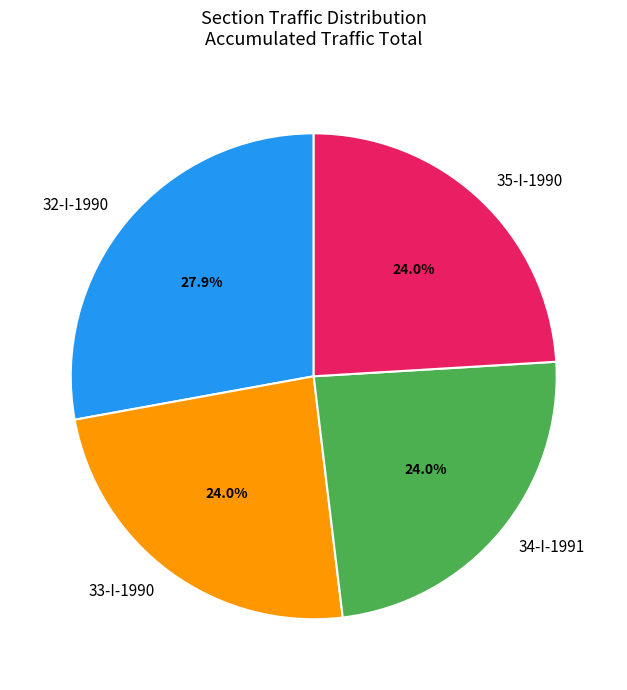

Approximately how many times larger is the value at 32-I-1990 compared to 33-I-1990?

1.2